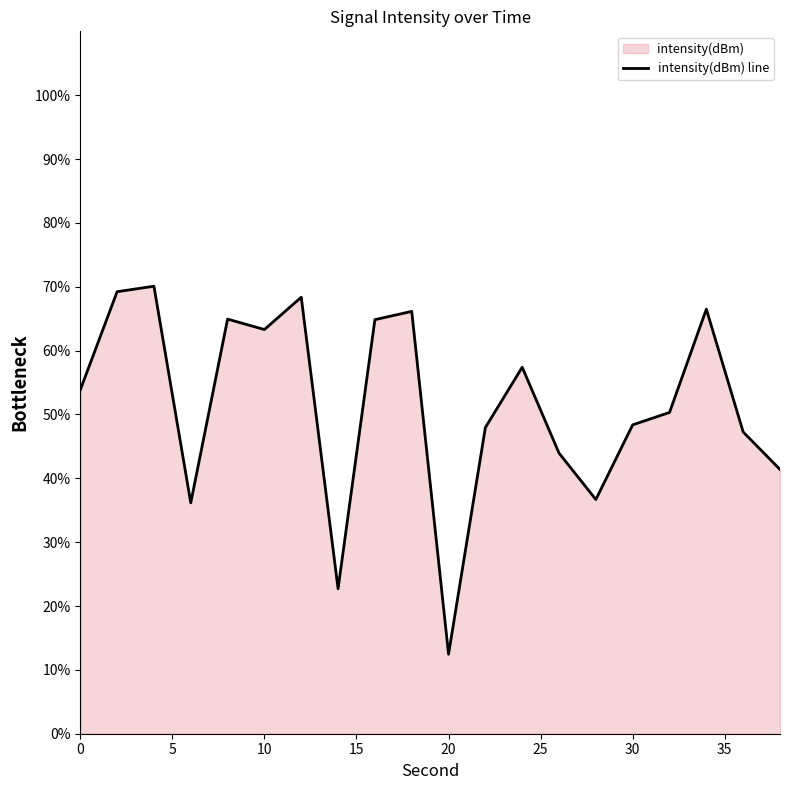

How many interior local valleys (lower than both neighbors) does the data have?

5